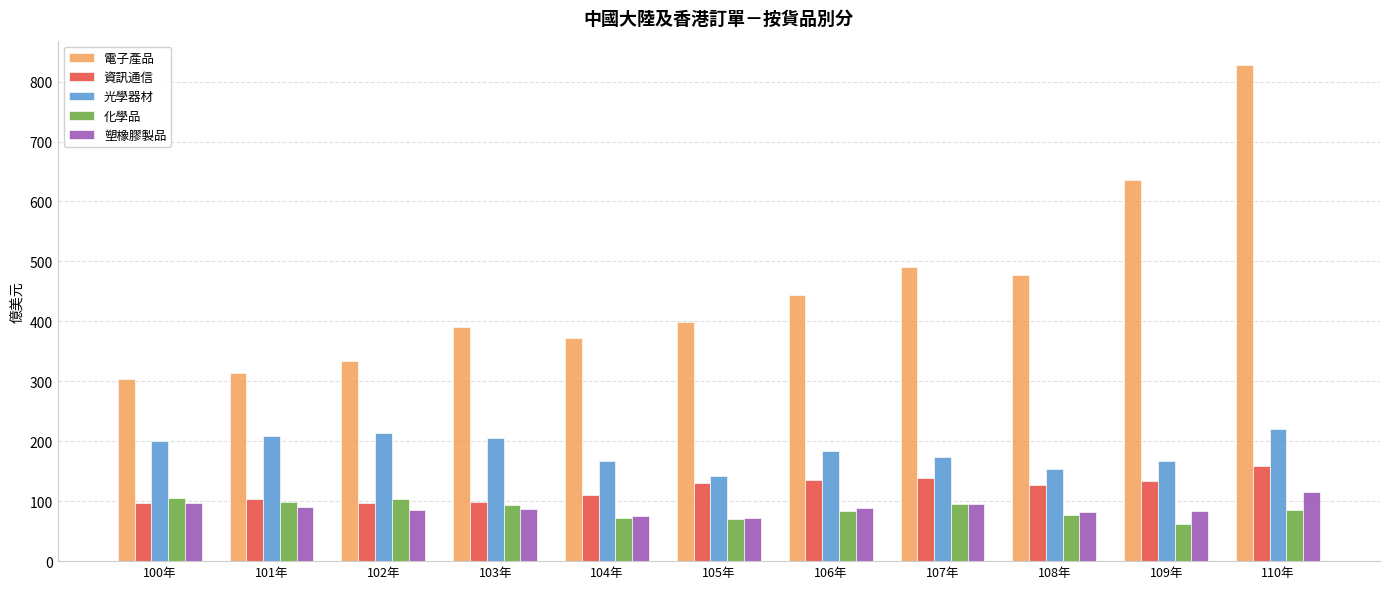

What are all the series names shown in the legend?

電子產品, 資訊通信, 光學器材, 化學品, 塑橡膠製品